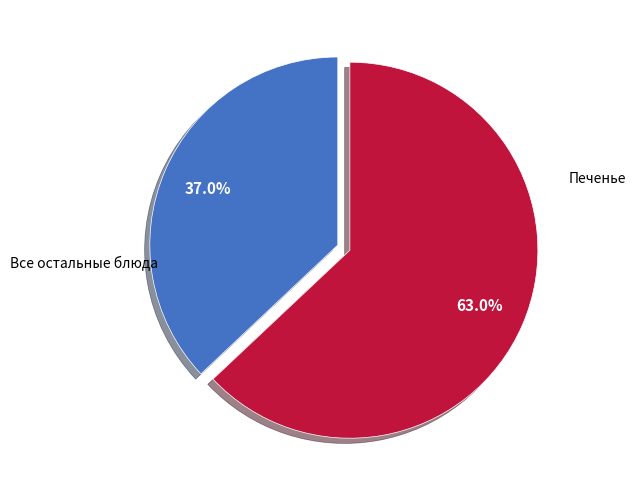

Is there a majority slice in this chart?

Yes